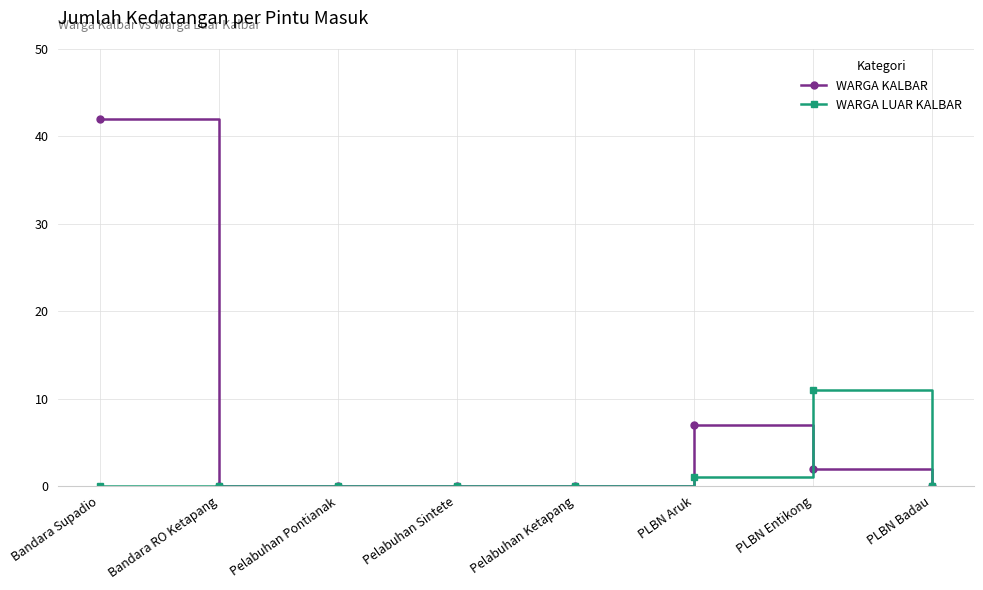

How many data points does each series have?

8